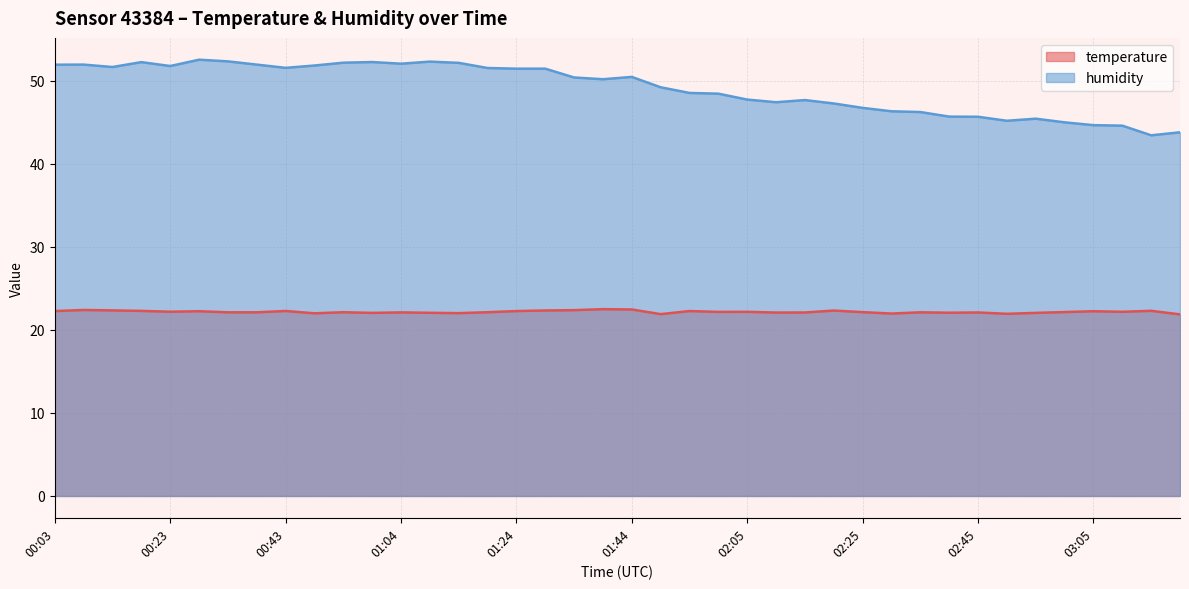

The humidity series shows 47.7 at 02:05. True or false?

True